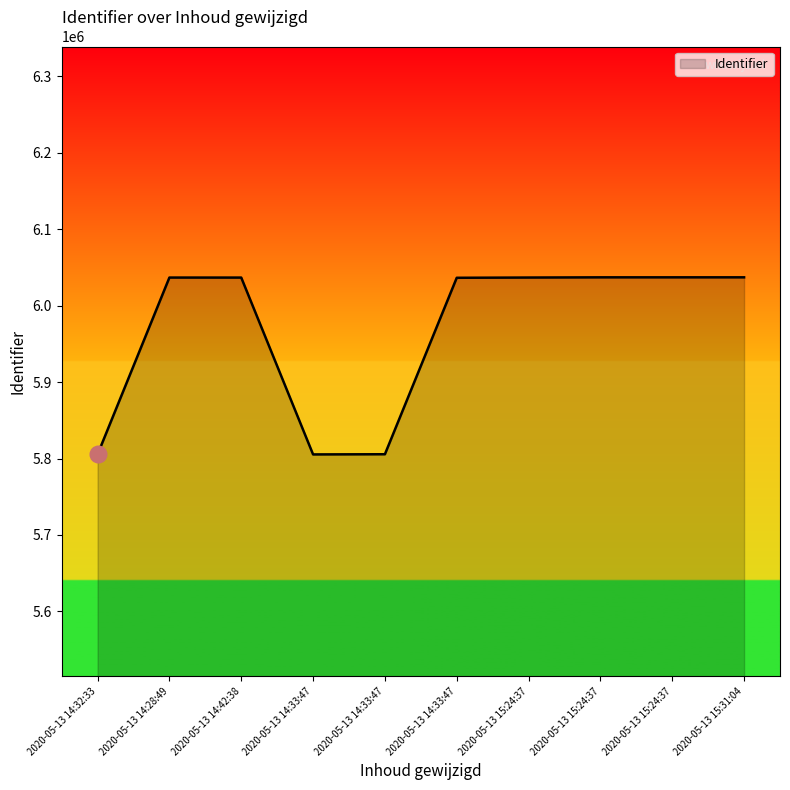

Does the chart have visible grid lines?

No